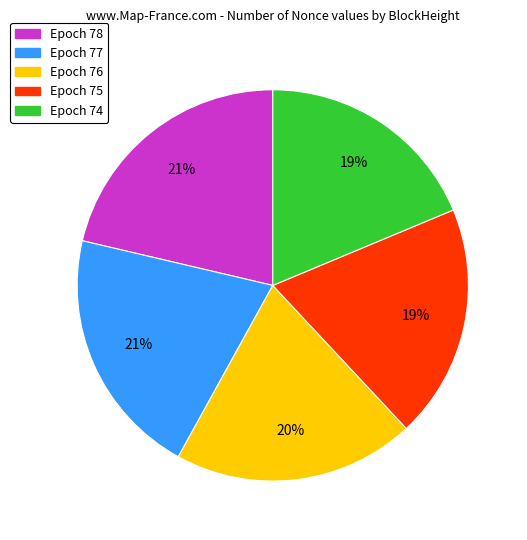

Is there any slice that represents more than half of the pie?

No